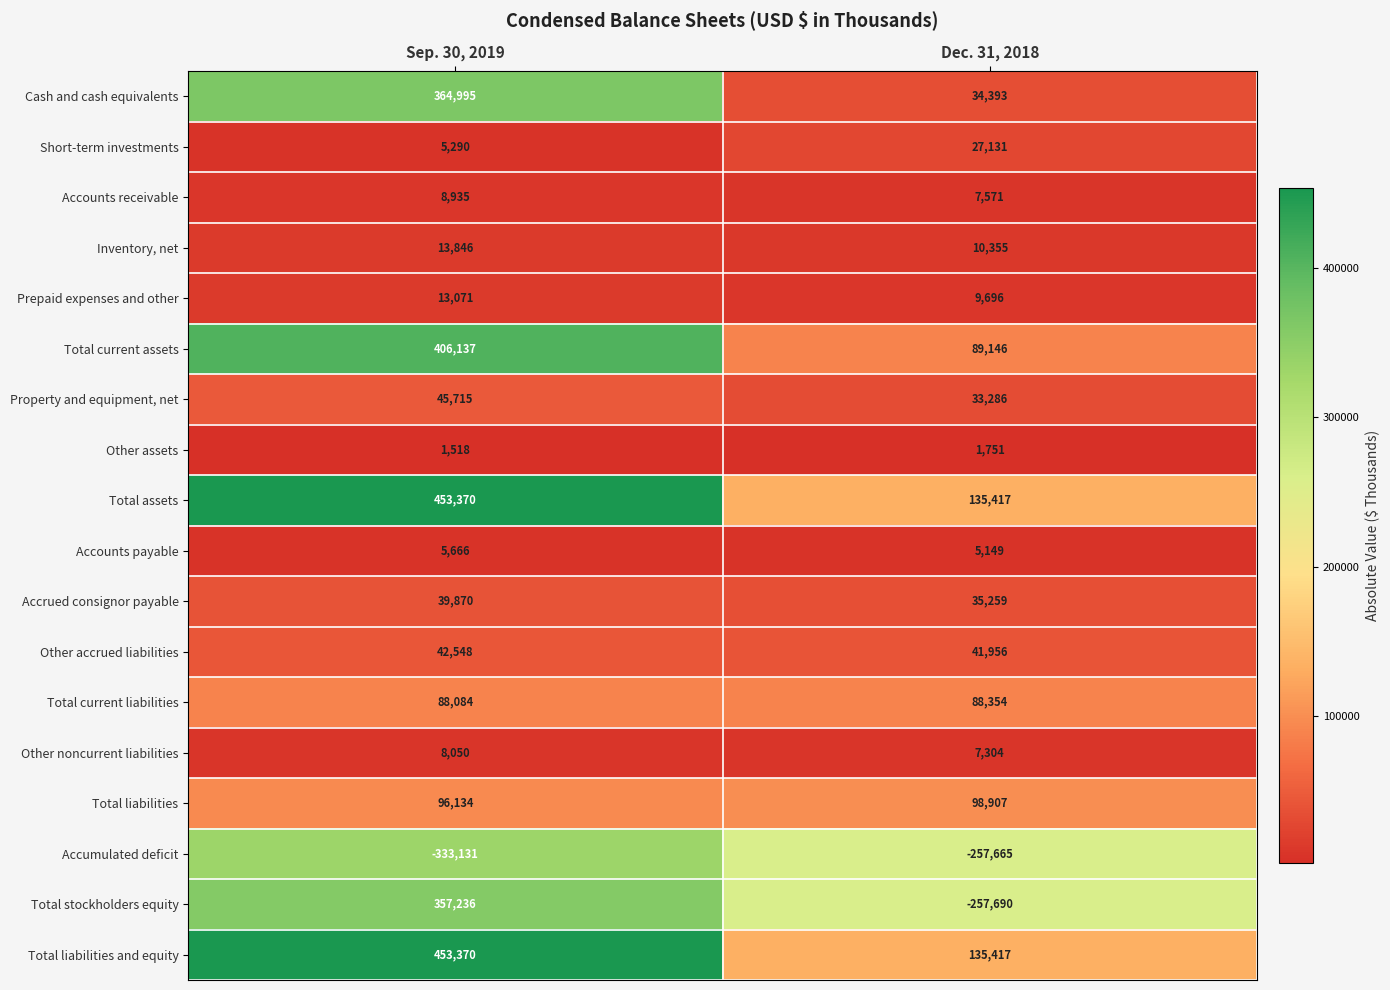

What is the highest value of the Total liabilities series?

98907